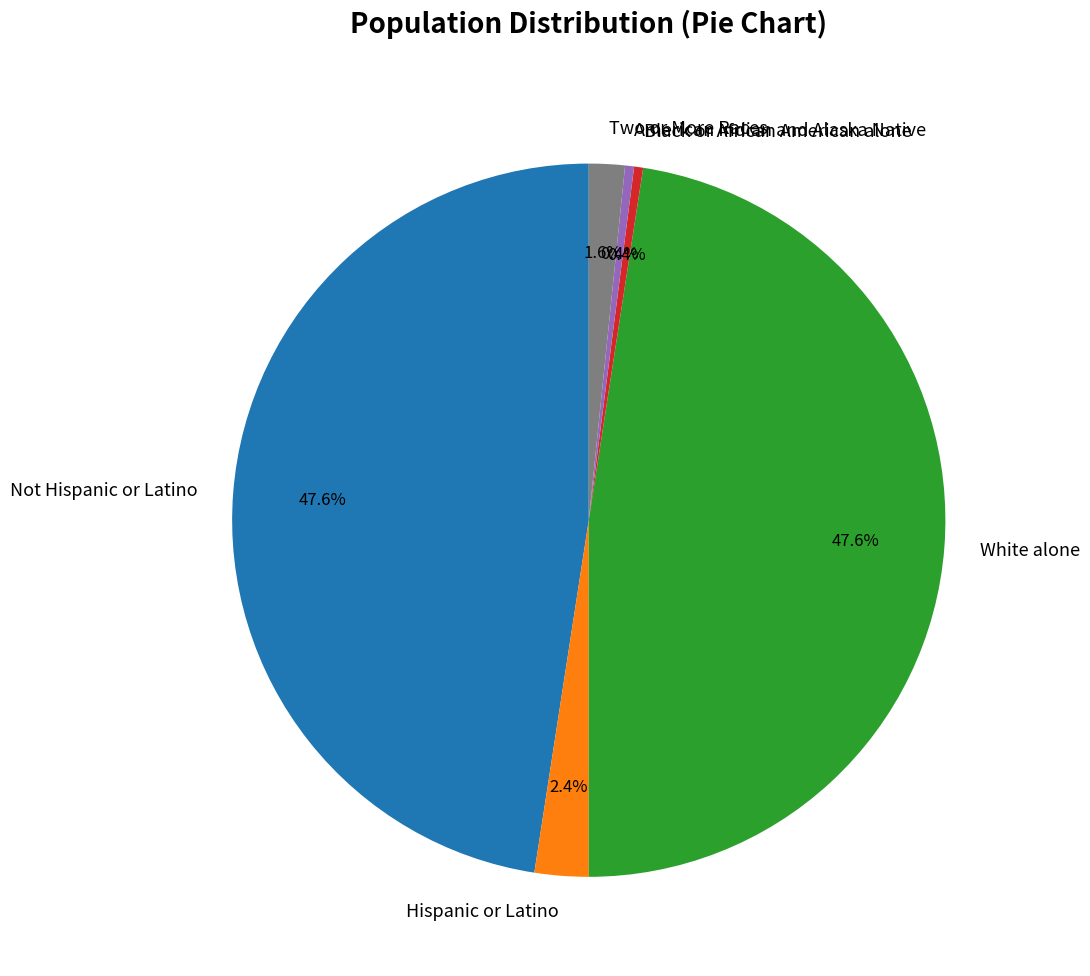

Is there a majority slice in this chart?

No